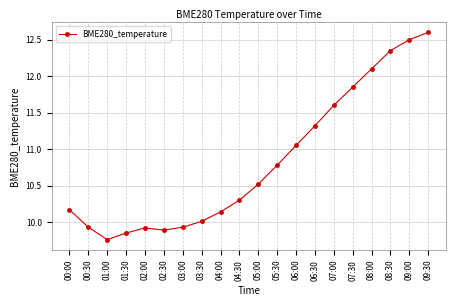

How many categories are shown in the chart?

20